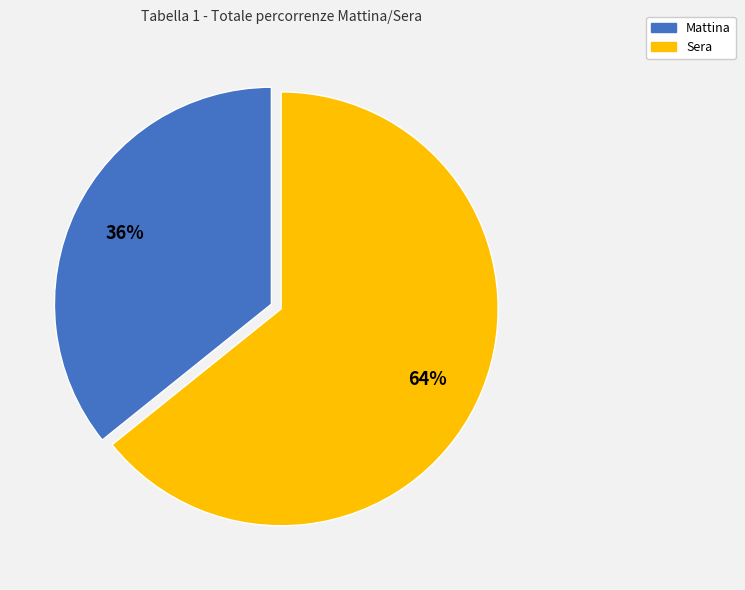

Which category has the smallest portion of the pie?

Mattina